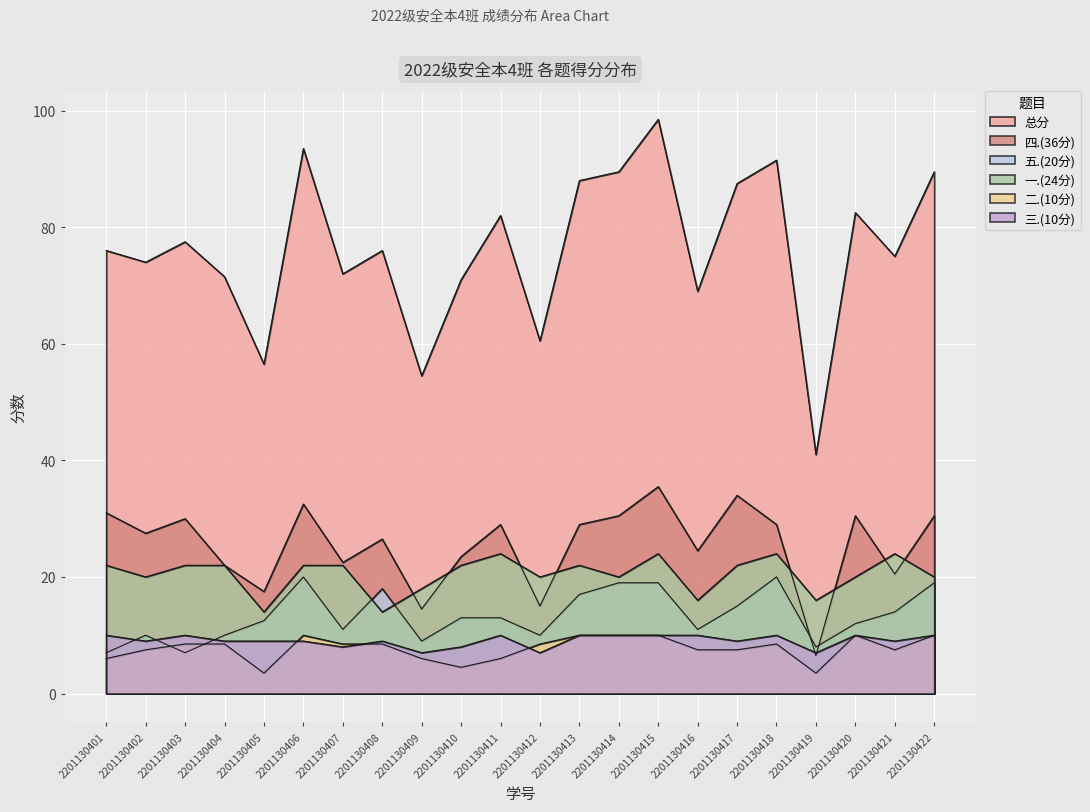

Reading left to right, transcribe all the data shown in this chart.

总分: 76.0	74.0	77.5	71.5	56.5	93.5	72.0	76.0	54.5	71.0	82.0	60.5	88.0	89.5	98.5	69.0	87.5	91.5	41.0	82.5	75.0	89.5
四.(36分): 31.0	27.5	30.0	22.0	17.5	32.5	22.5	26.5	14.5	23.5	29.0	15.0	29.0	30.5	35.5	24.5	34.0	29.0	6.5	30.5	20.5	30.5
五.(20分): 7.0	10.0	7.0	10.0	12.5	20.0	11.0	18.0	9.0	13.0	13.0	10.0	17.0	19.0	19.0	11.0	15.0	20.0	8.0	12.0	14.0	19.0
一.(24分): 22.0	20.0	22.0	22.0	14.0	22.0	22.0	14.0	18.0	22.0	24.0	20.0	22.0	20.0	24.0	16.0	22.0	24.0	16.0	20.0	24.0	20.0
二.(10分): 6.0	7.5	8.5	8.5	3.5	10.0	8.5	8.5	6.0	4.5	6.0	8.5	10.0	10.0	10.0	7.5	7.5	8.5	3.5	10.0	7.5	10.0
三.(10分): 10.0	9.0	10.0	9.0	9.0	9.0	8.0	9.0	7.0	8.0	10.0	7.0	10.0	10.0	10.0	10.0	9.0	10.0	7.0	10.0	9.0	10.0